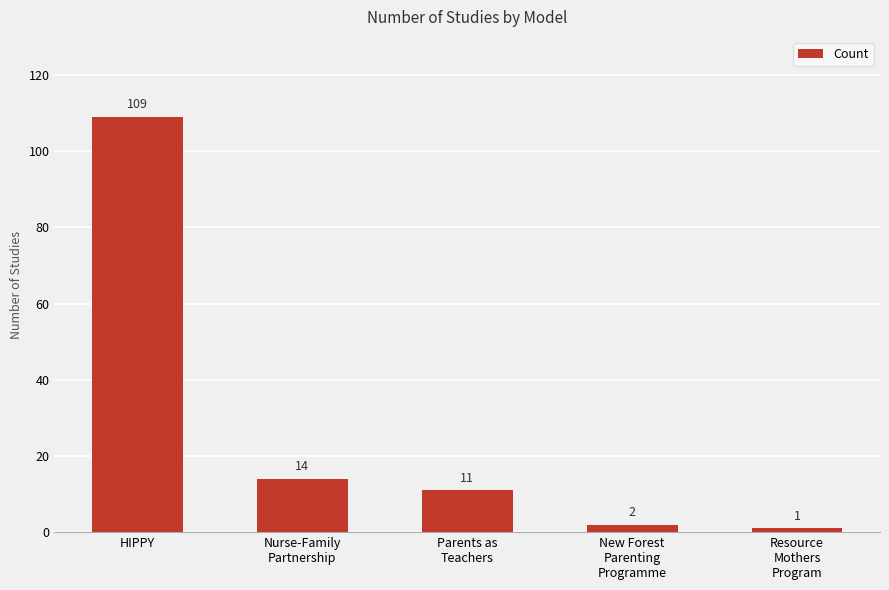

What position from the left is New Forest
Parenting
Programme?

4